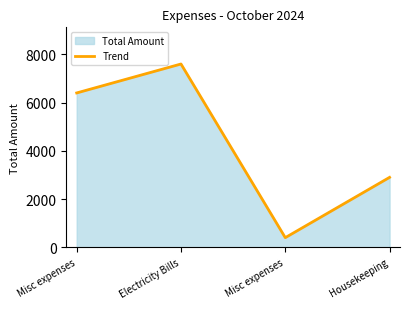

List the labels in order of value, largest first.

Electricity Bills, Misc expenses, Housekeeping, Misc expenses